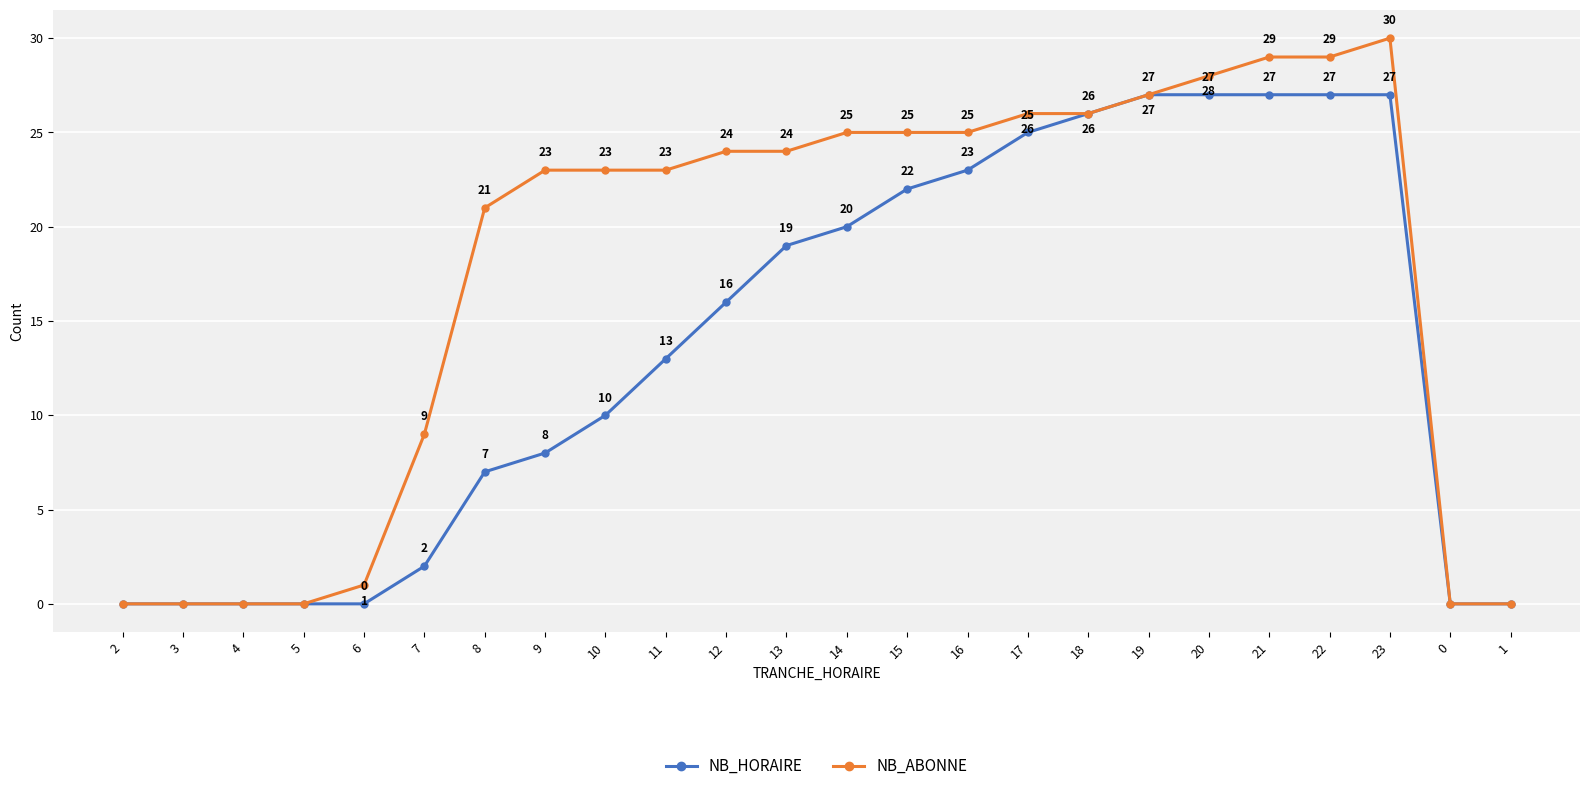

Read the NB_ABONNE value at 12, to the nearest 10.

20